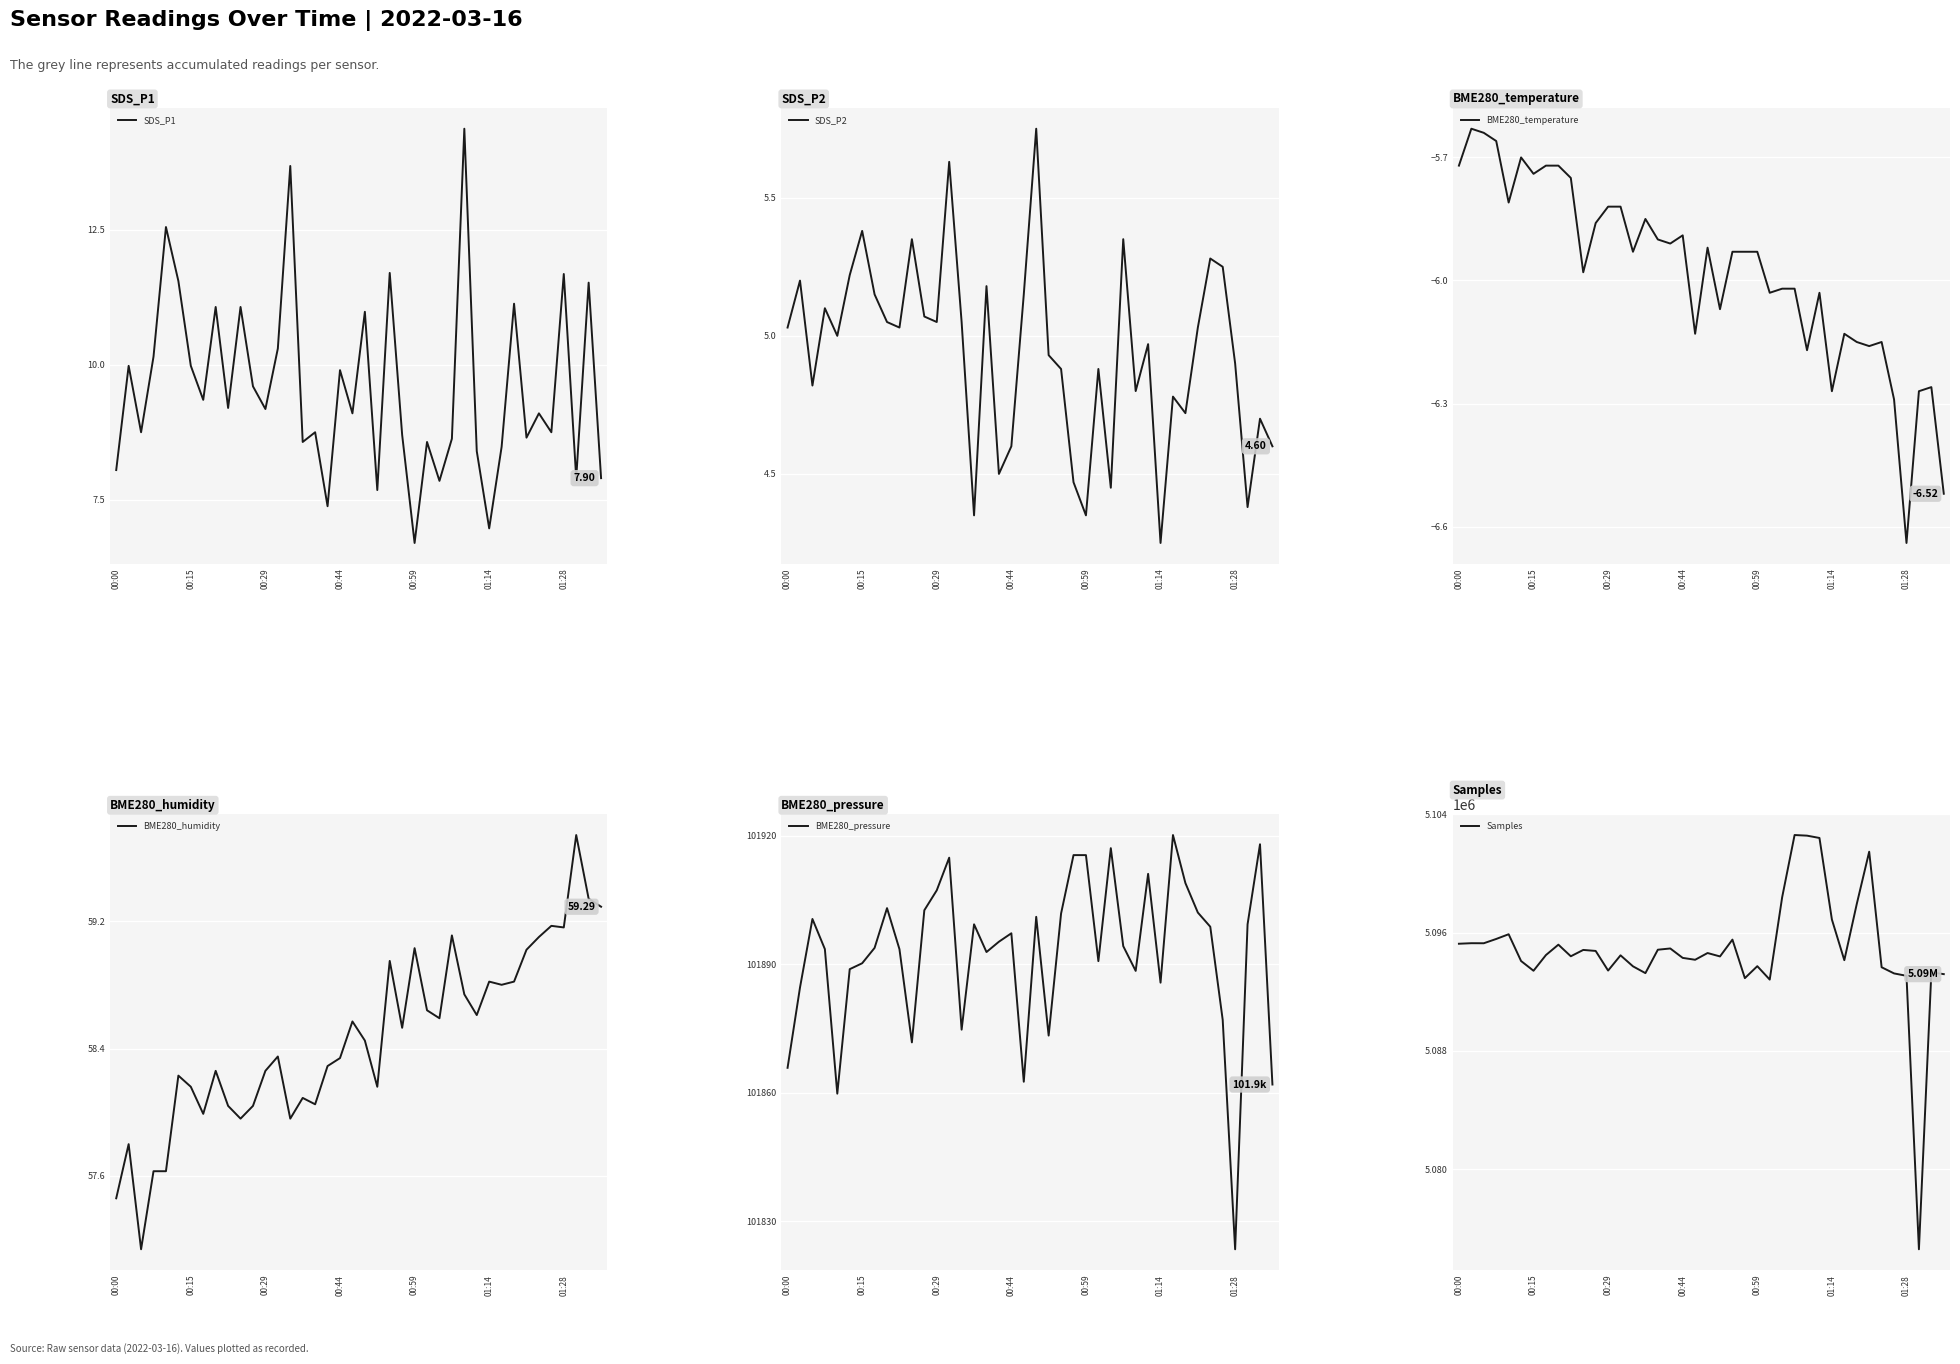

What position from the left is 25?

26